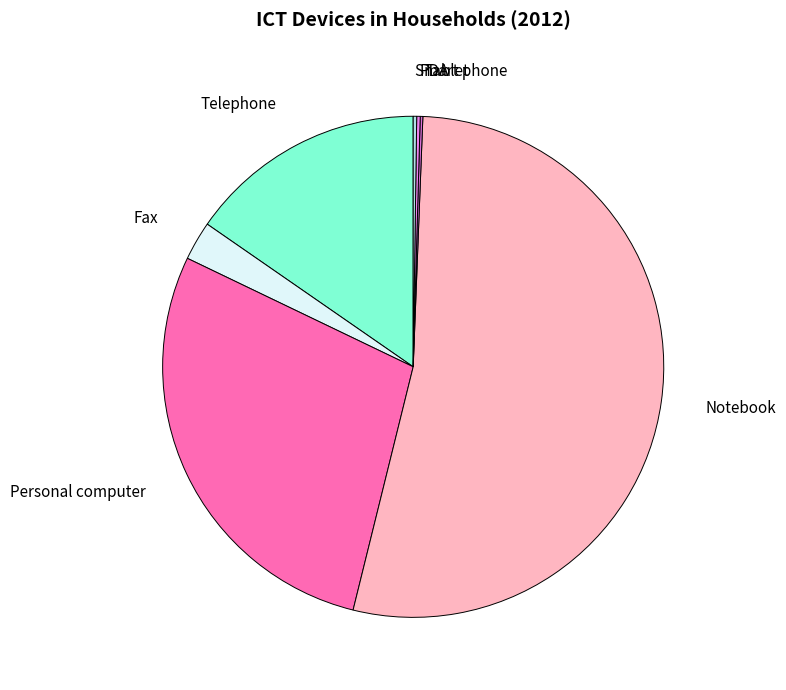

Which category has the biggest portion of the pie?

Notebook